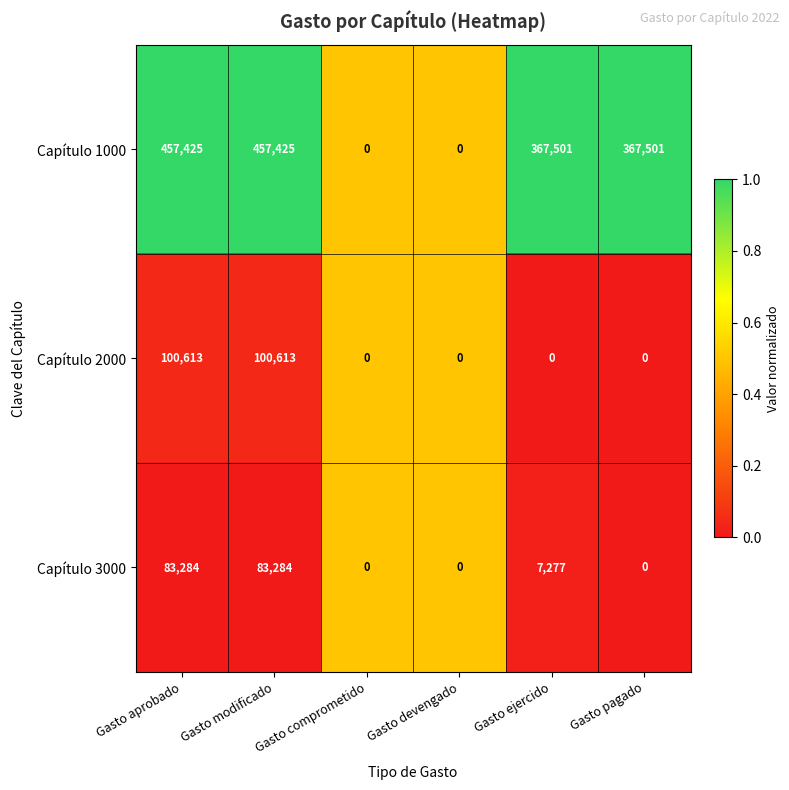

What is the spread (max minus min) of values at Gasto aprobado?

374141